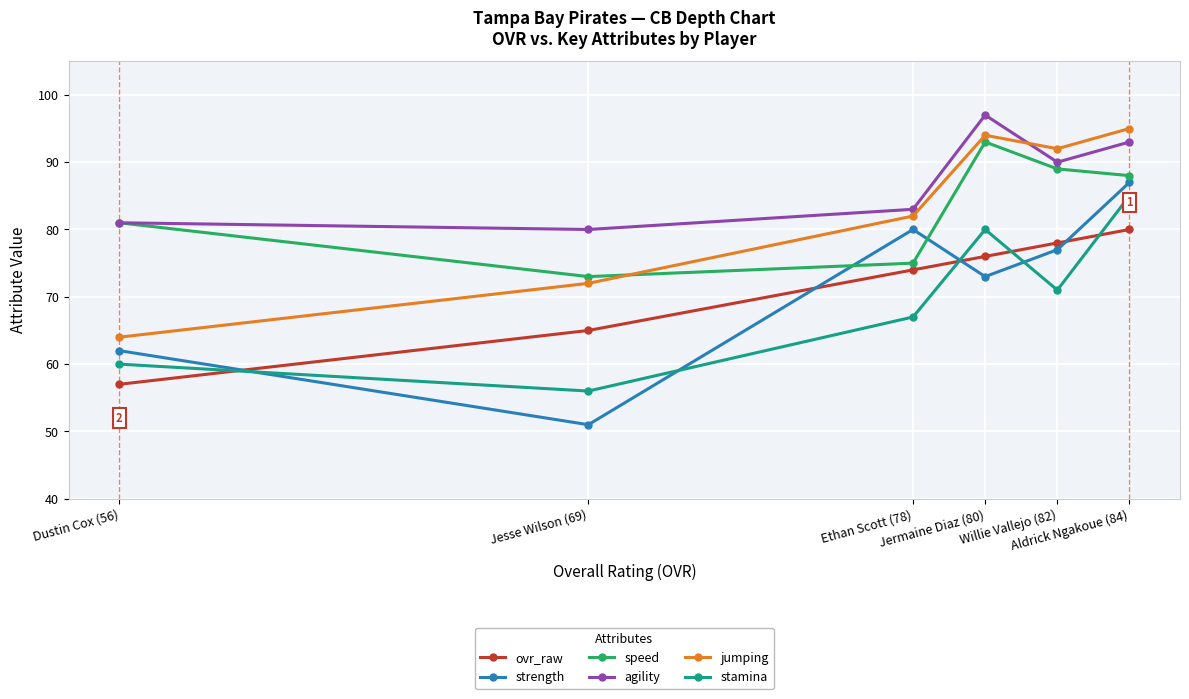

How many distinct data groups are displayed?

6